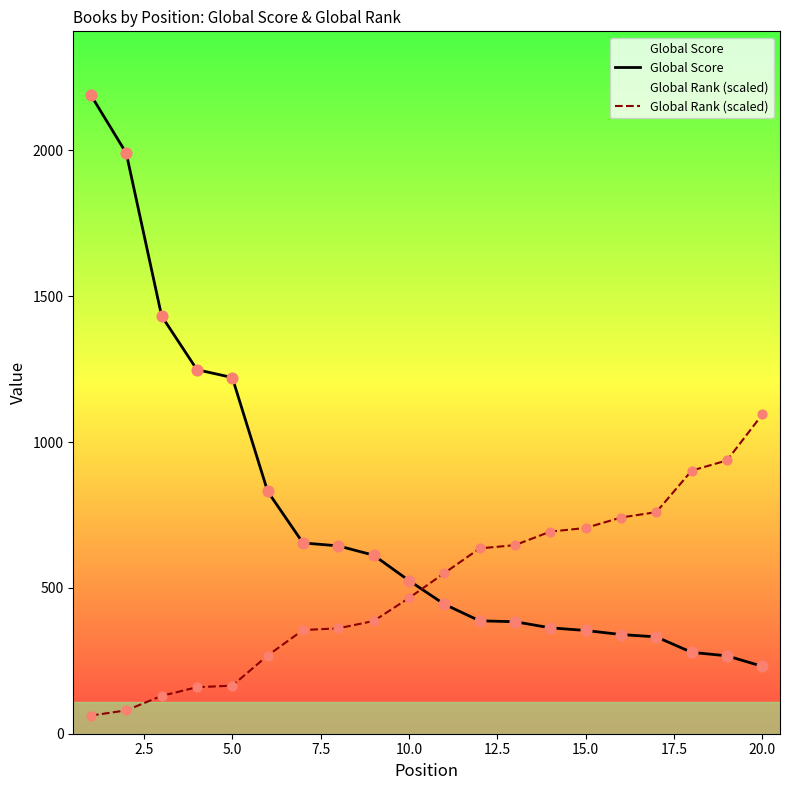

Which series contains the highest Y value?

Global Score